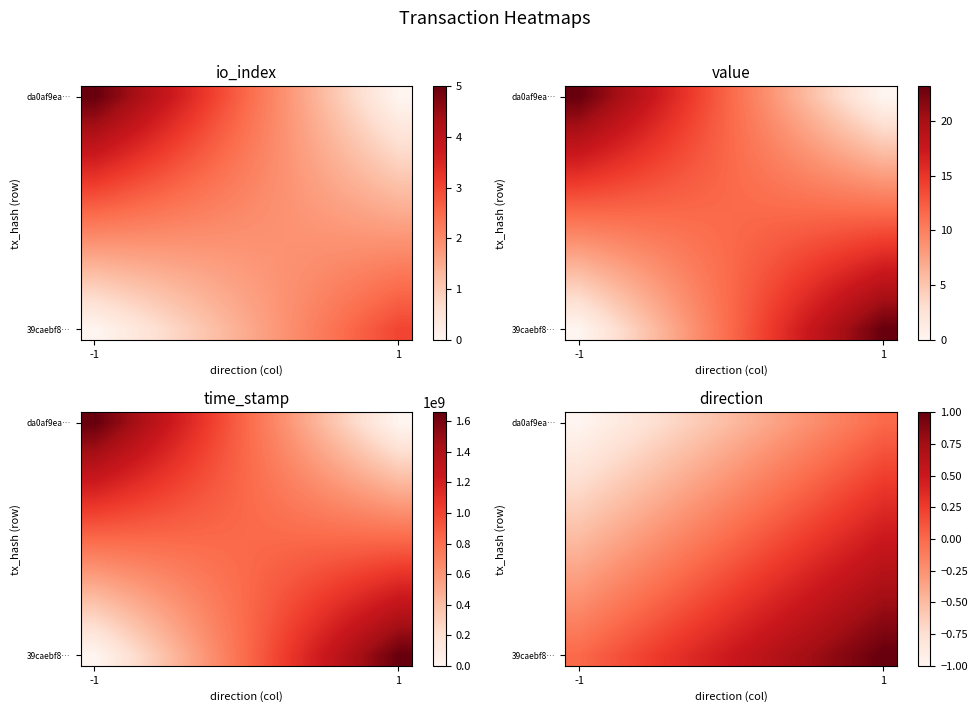

At how many categories does at least one series exceed 0?

11